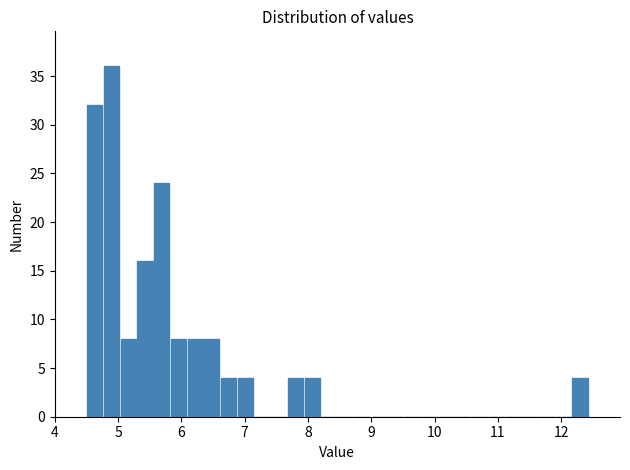

Read against the x-axis, roughly where is the centre of the tallest bar?

4.9